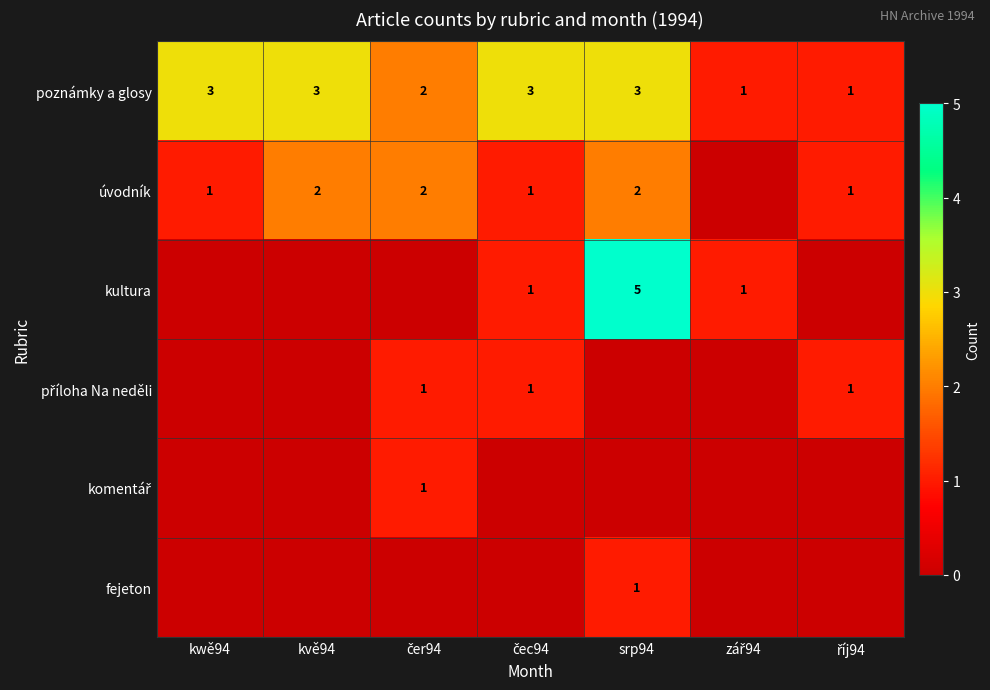

The poznámky a glosy series shows 5 at kvě94. True or false?

False